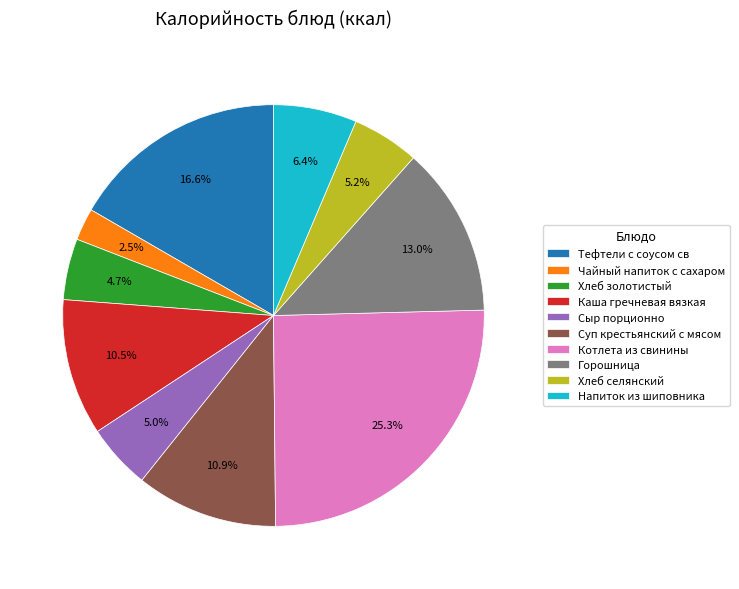

To the nearest percent, what is the difference between the largest and smallest slice percentages?

23%